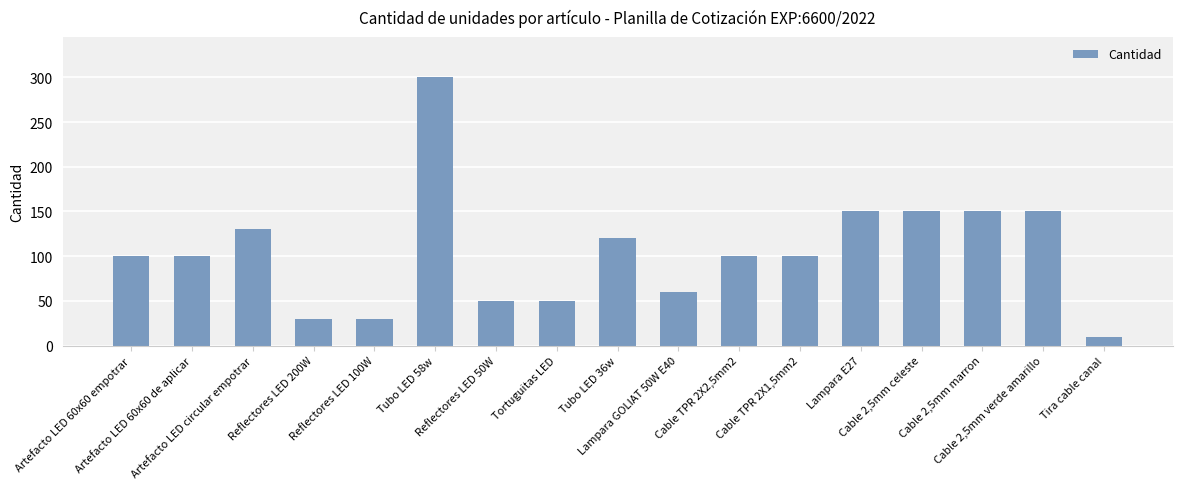

Reading left to right, transcribe all the data shown in this chart.

Artefacto LED 60x60 empotrar=100	Artefacto LED 60x60 de aplicar=100	Artefacto LED circular empotrar=130	Reflectores LED 200W=30	Reflectores LED 100W=30	Tubo LED 58w=300	Reflectores LED 50W=50	Tortuguitas LED=50	Tubo LED 36w=120	Lampara GOLIAT 50W E40=60	Cable TPR 2X2,5mm2=100	Cable TPR 2X1,5mm2=100	Lampara E27=150	Cable 2,5mm celeste=150	Cable 2,5mm marron=150	Cable 2,5mm verde amarillo=150	Tira cable canal=10